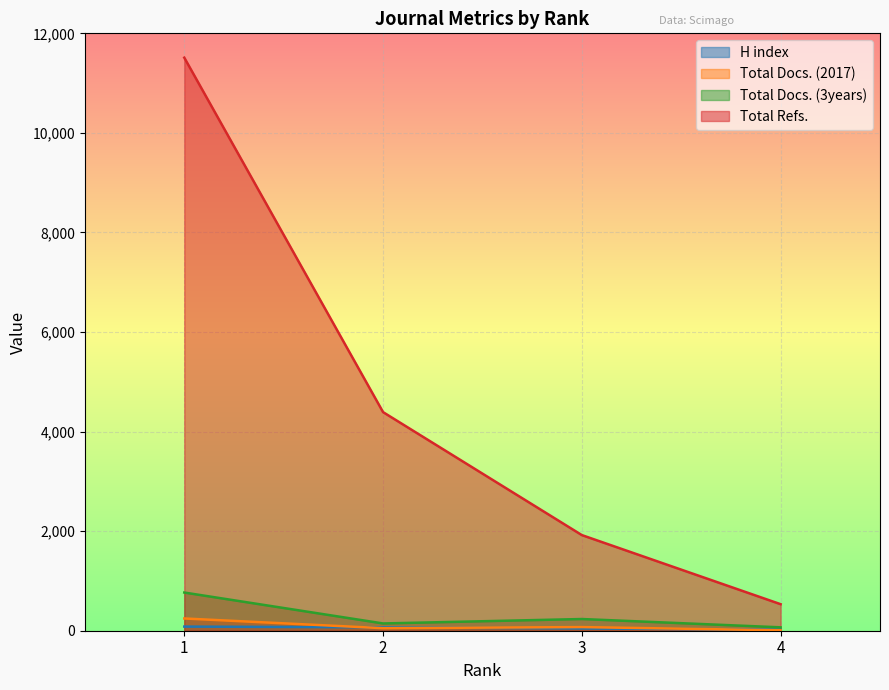

The value of H index at 3 is 46. True or false?

True